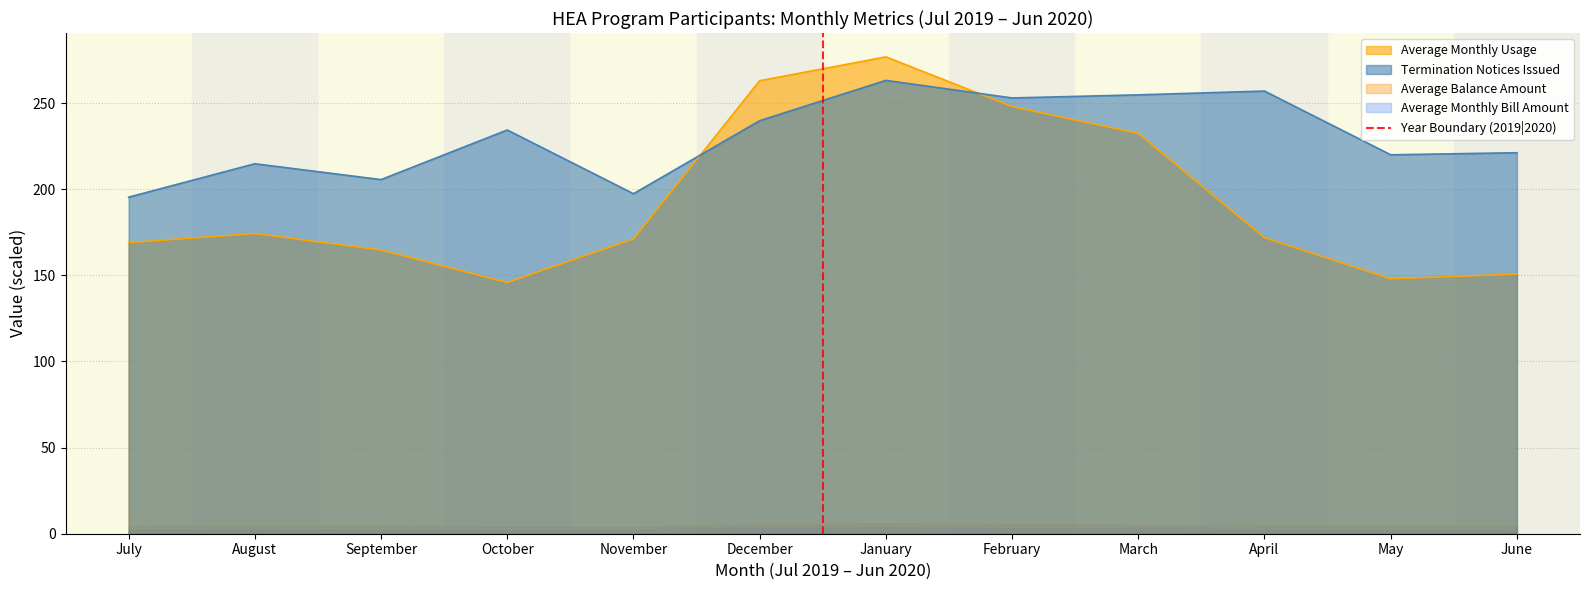

What is the approximate value of Average Monthly Usage at October?

145.9